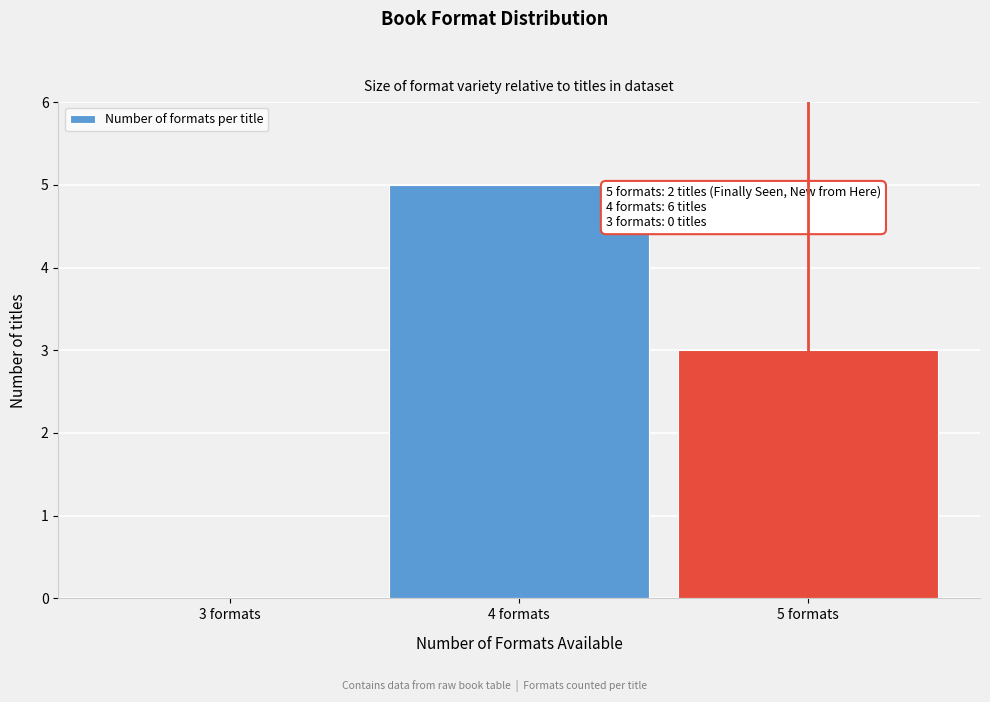

Over which range of the x-axis is the bar tallest?

3.5 to 4.5